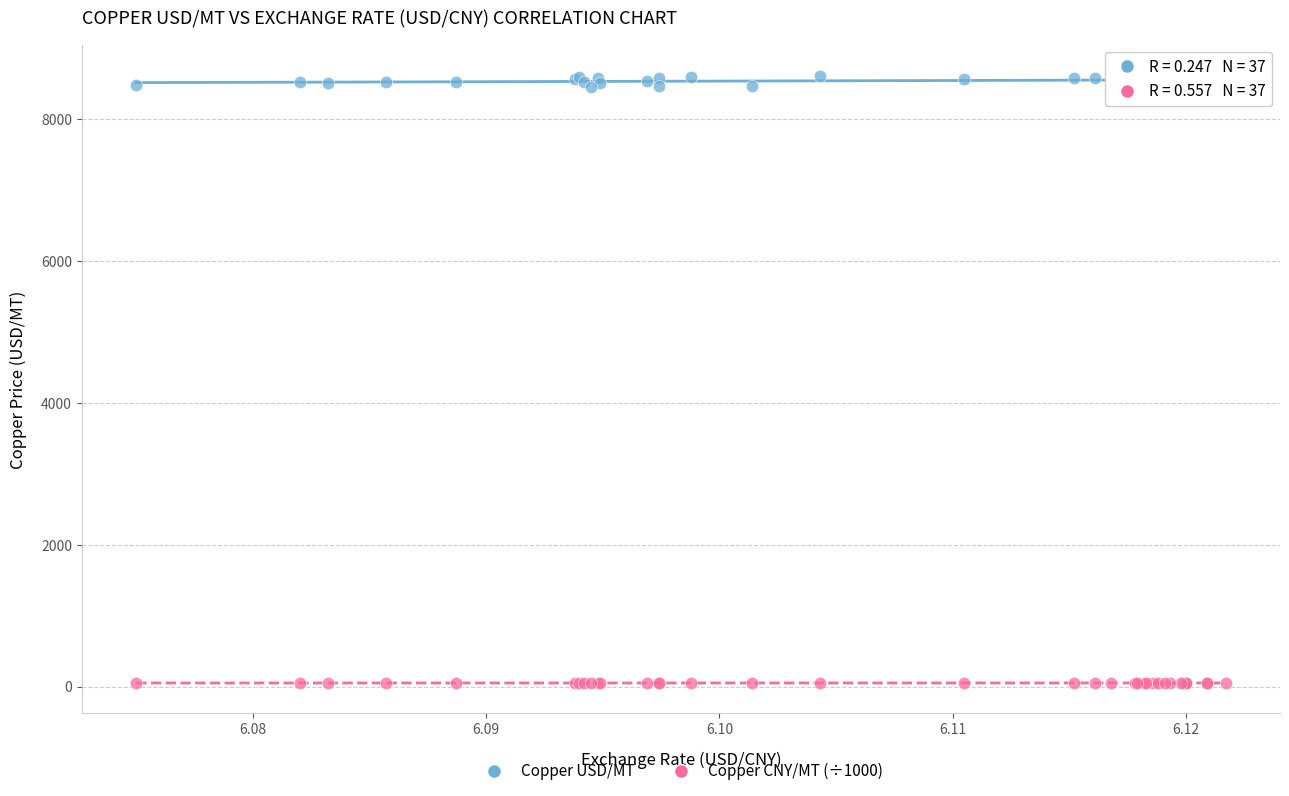

Which series has the largest Y range (max minus min)?

Copper USD/MT